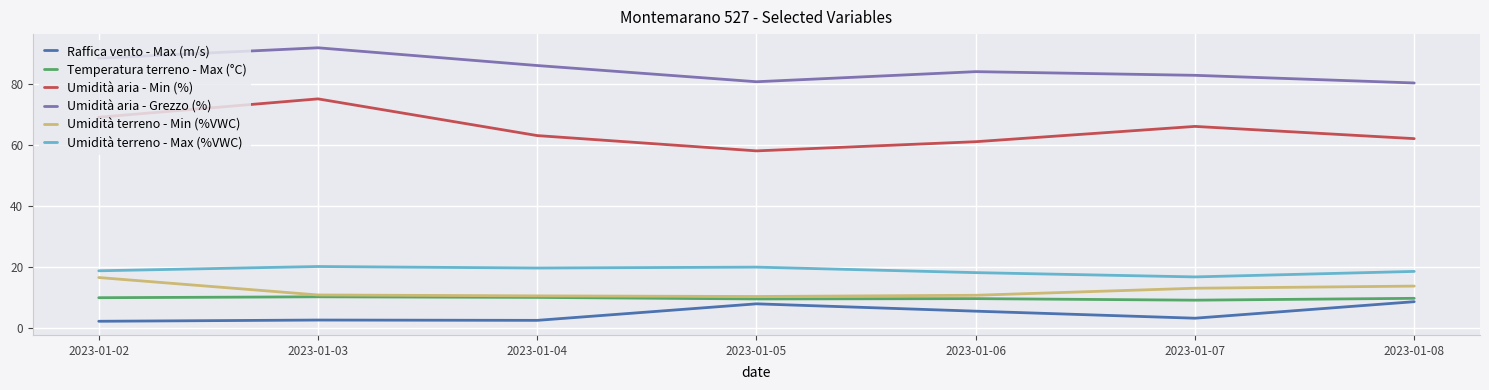

Read the Umidità terreno - Min (%VWC) value at 2023-01-02.

16.6